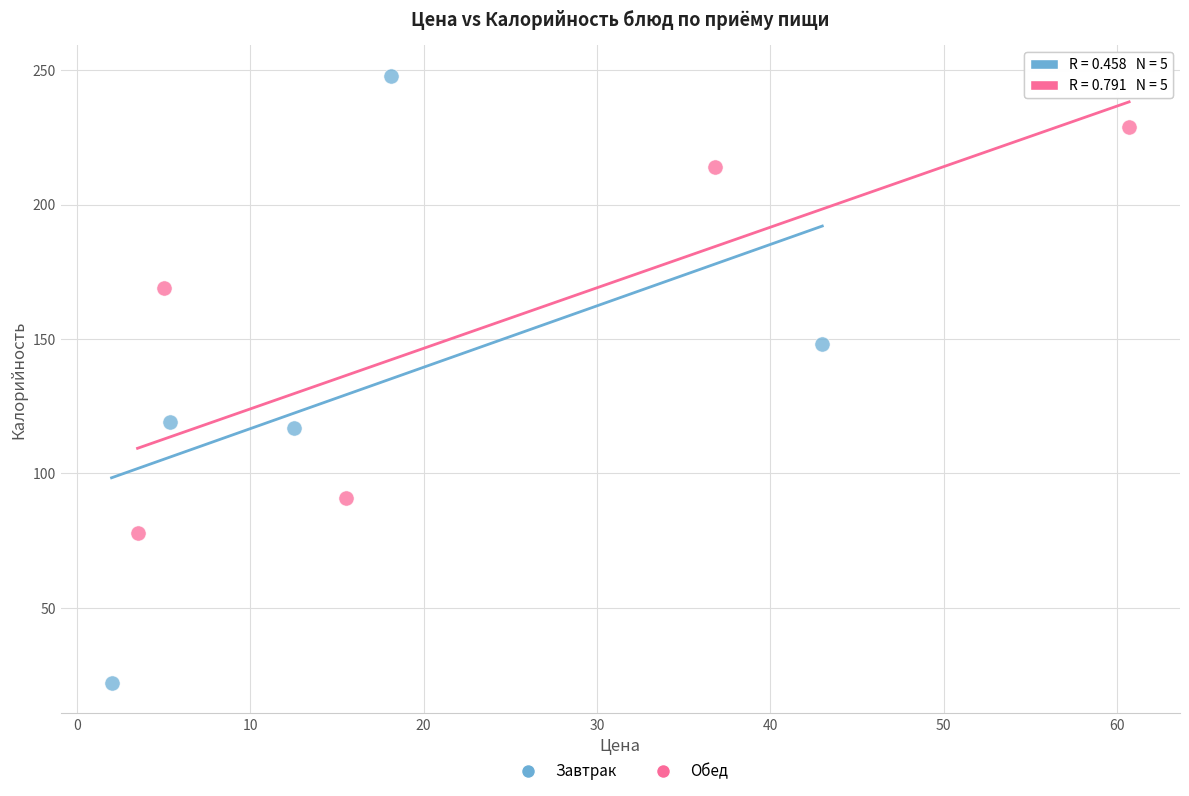

Which series reaches the maximum Y coordinate?

Завтрак